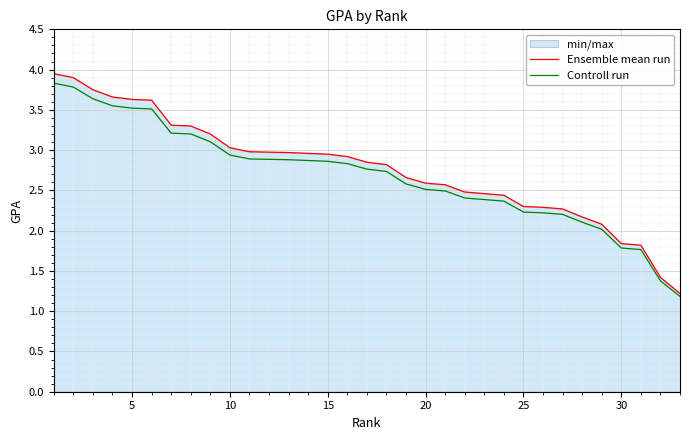

Reading left to right, extract all data points from this chart.

Ensemble mean run: 4.0	3.9	3.8	3.7	3.6	3.6	3.3	3.3	3.2	3.0	3.0	3.0	3.0	3.0	3.0	2.9	2.9	2.8	2.7	2.6	2.6	2.5	2.5	2.4	2.3	2.3	2.3	2.2	2.1	1.8	1.8	1.4	1.2
Controll run: 3.8	3.8	3.6	3.6	3.5	3.5	3.2	3.2	3.1	2.9	2.9	2.9	2.9	2.9	2.9	2.8	2.8	2.7	2.6	2.5	2.5	2.4	2.4	2.4	2.2	2.2	2.2	2.1	2.0	1.8	1.8	1.4	1.2